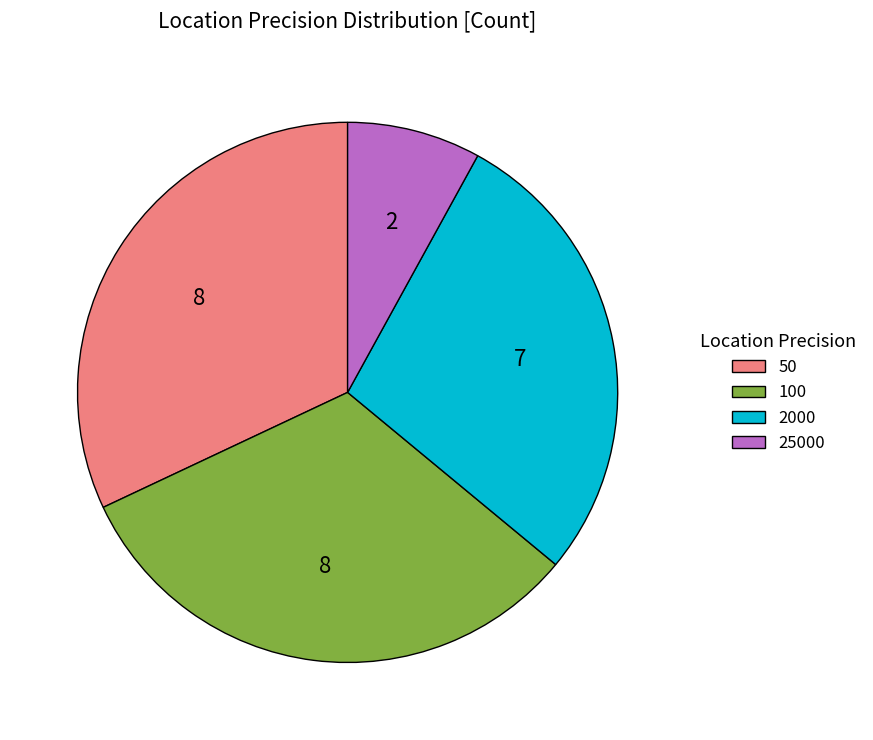

True or false: 2000 accounts for 28% of the total.

True